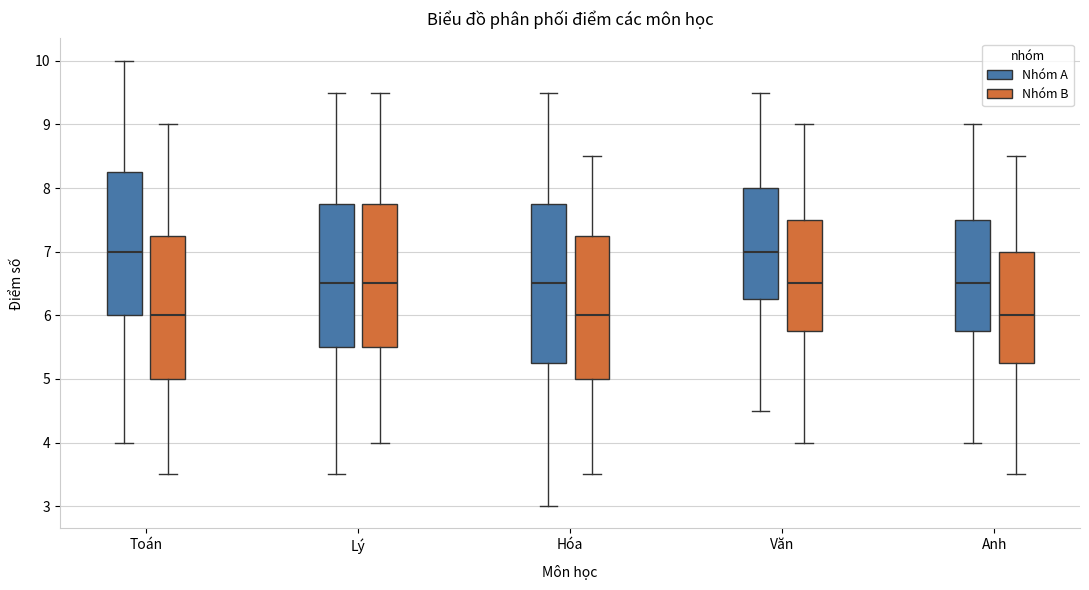

Which box is the tallest, from its lower edge to its upper edge?

Hóa (Nhóm A)